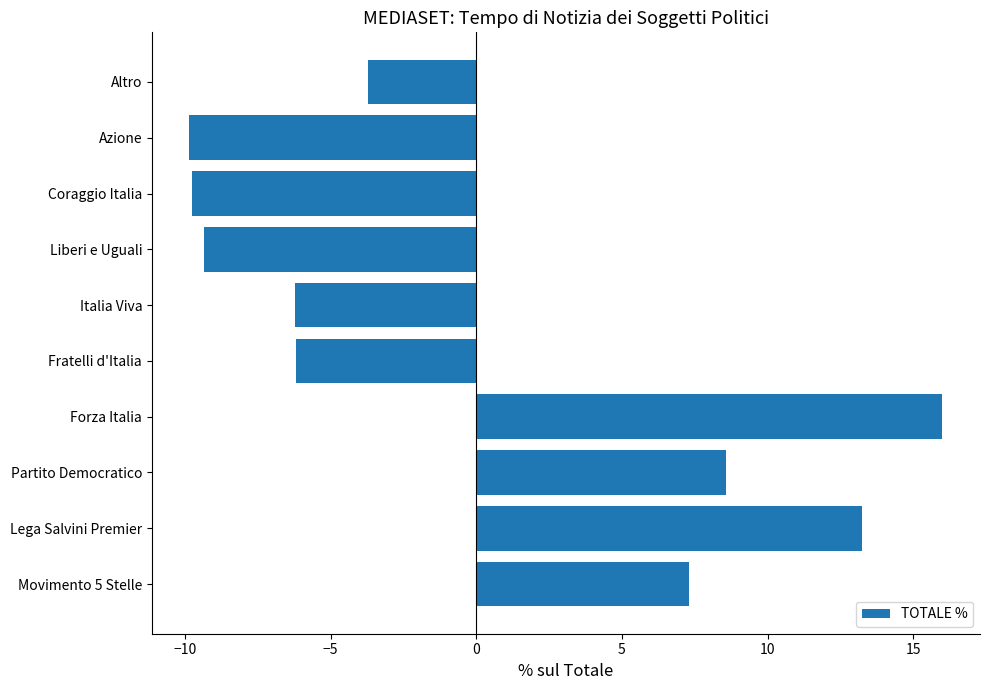

Reading top to bottom, what are all the values shown in this chart?

Altro=-3.7	Azione=-9.8	Coraggio Italia=-9.8	Liberi e Uguali=-9.4	Italia Viva=-6.2	Fratelli d'Italia=-6.2	Forza Italia=16.0	Partito Democratico=8.6	Lega Salvini Premier=13.2	Movimento 5 Stelle=7.3